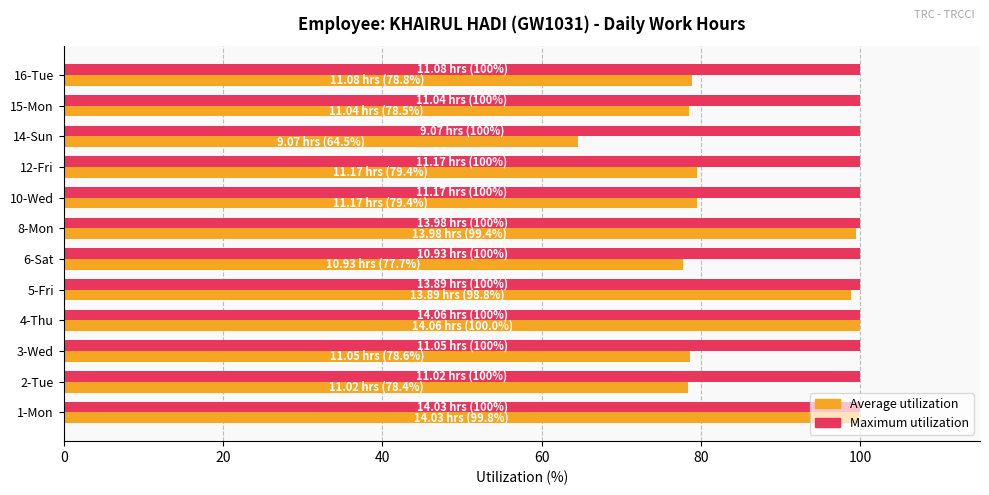

What is the total value across all series at 12-Fri?

179.4